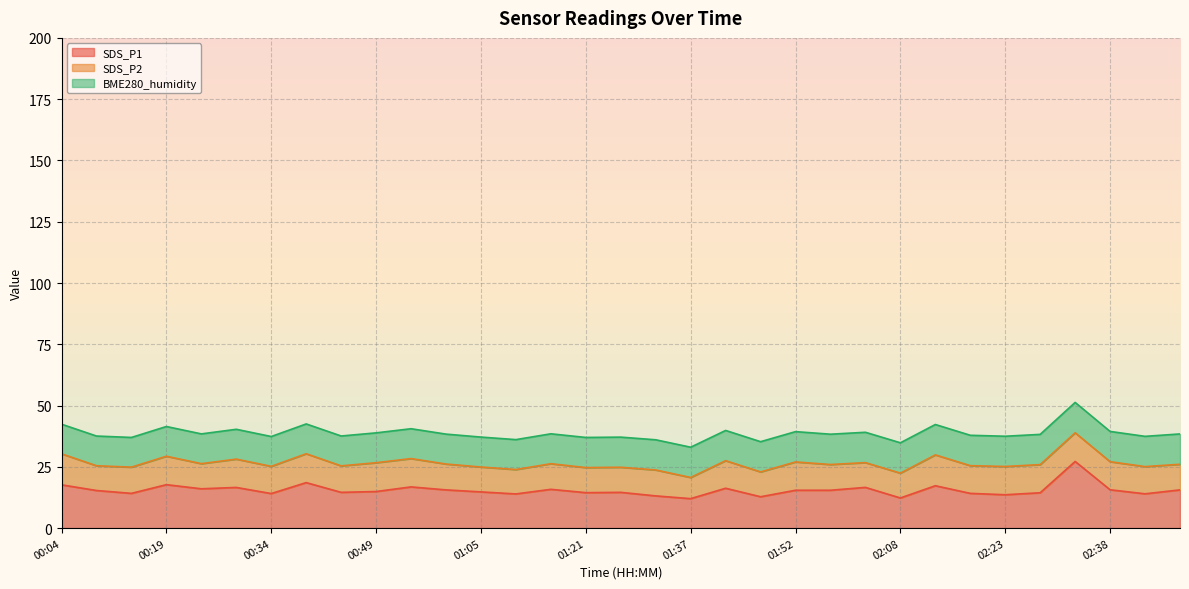

What is the lowest value of the SDS_P1 series?

12.0